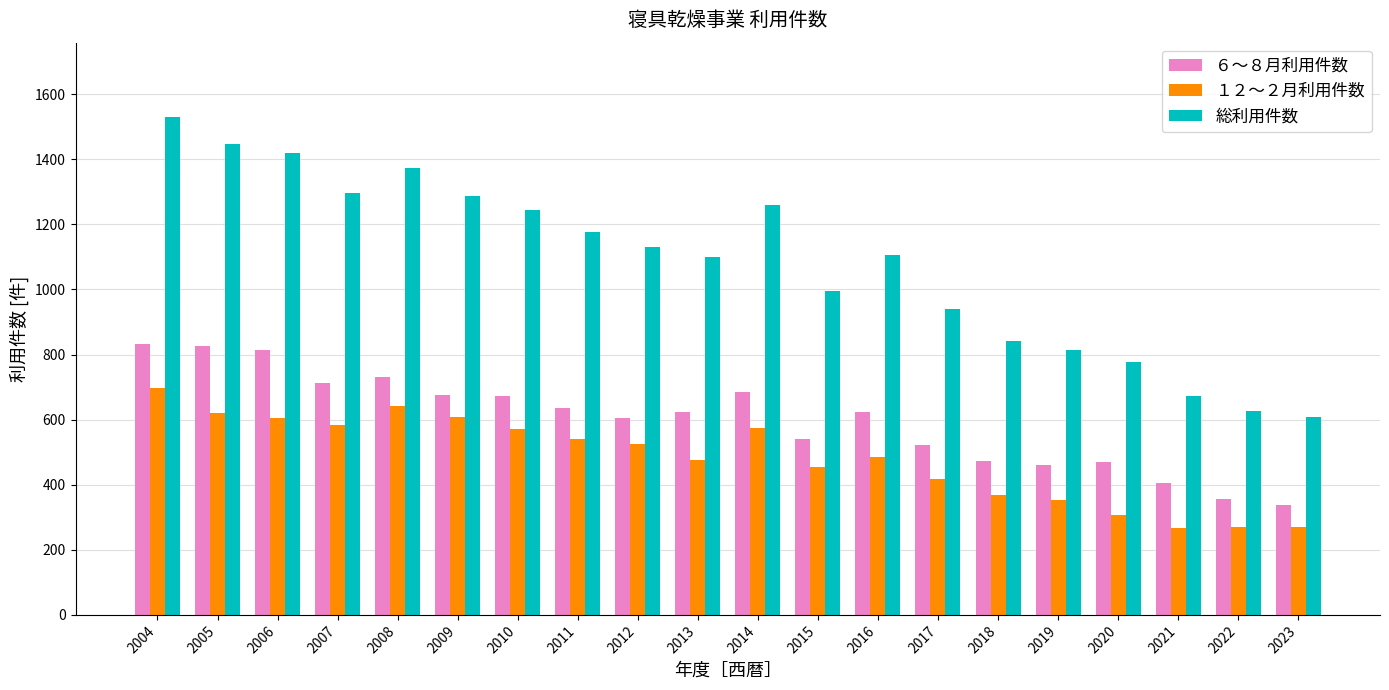

Is the value of ６～８月利用件数 at 2007 greater than the value of 総利用件数 at 2013?

No